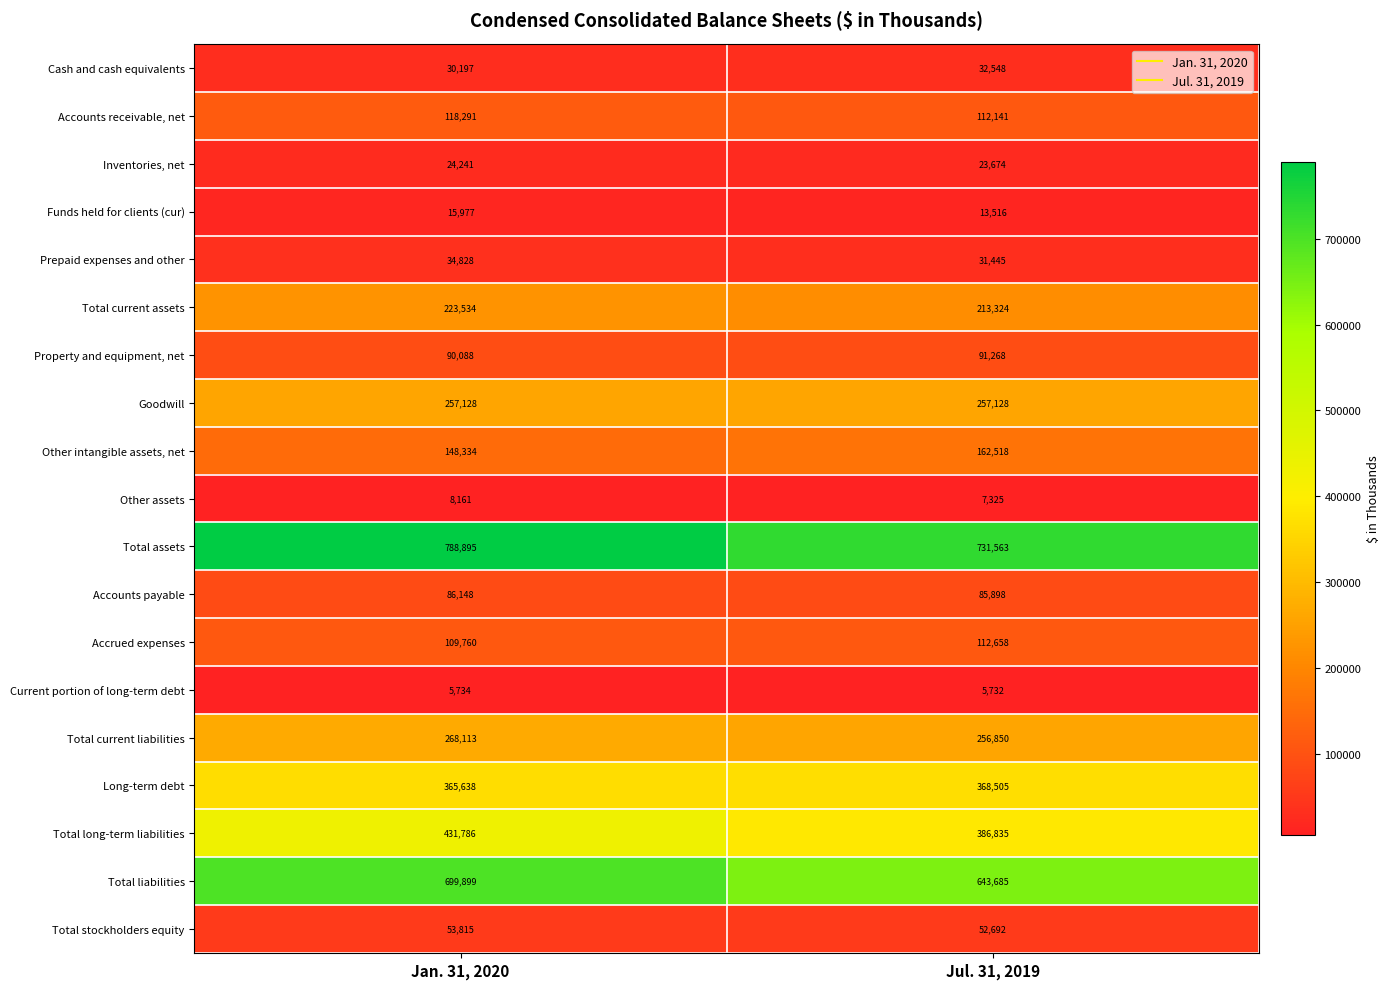

What is the difference between the highest and lowest values at Jul. 31, 2019?

725831